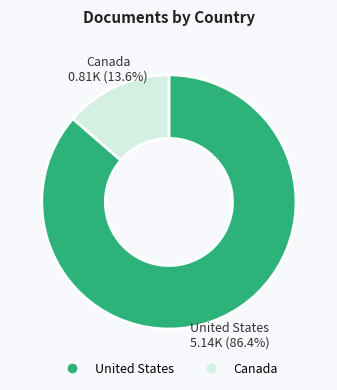

Is it true that United States is 96% of the pie?

False